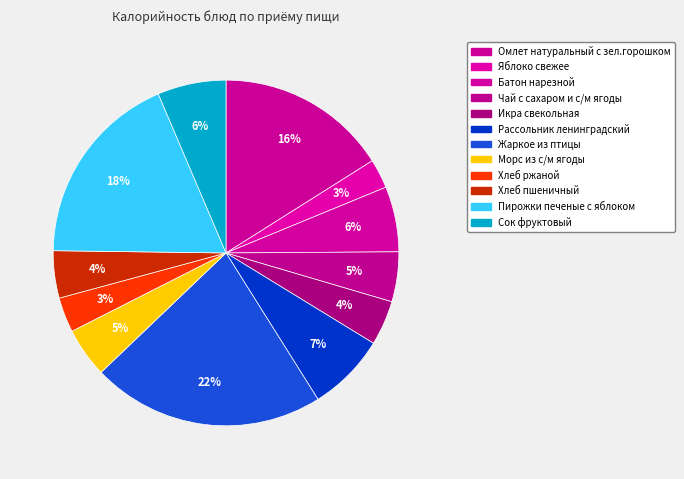

What is the smallest slice in the pie chart?

Яблоко свежее